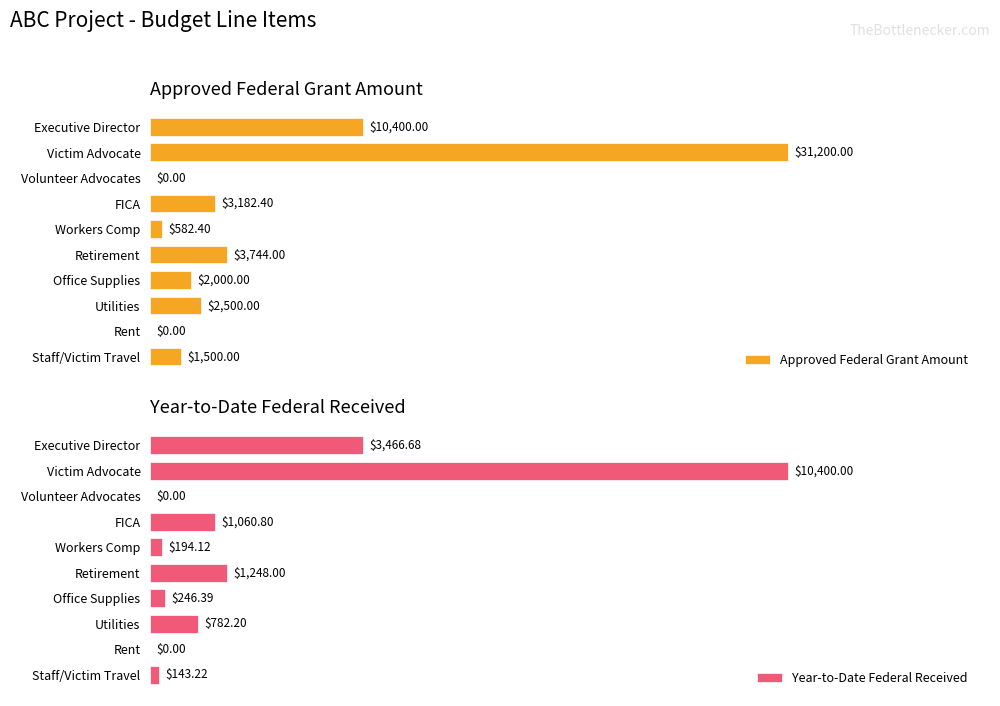

Count the number of categories in the chart.

10